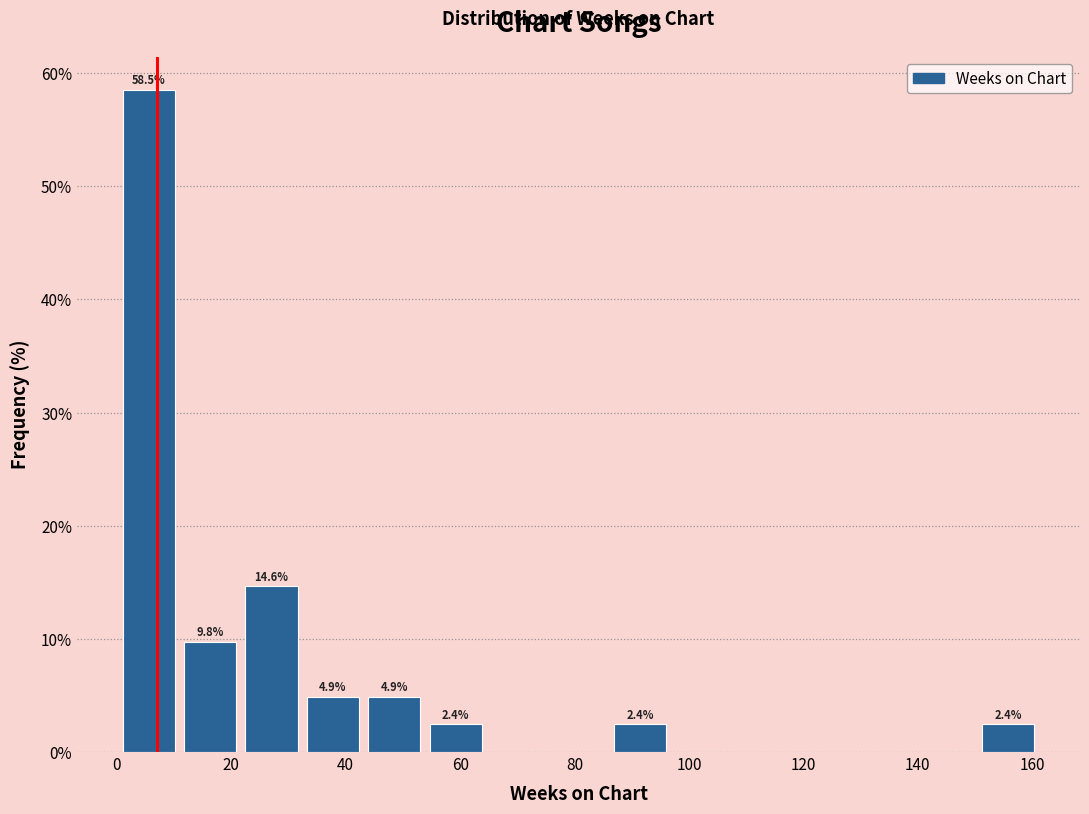

Over which range of the x-axis is the bar tallest?

2 to 12